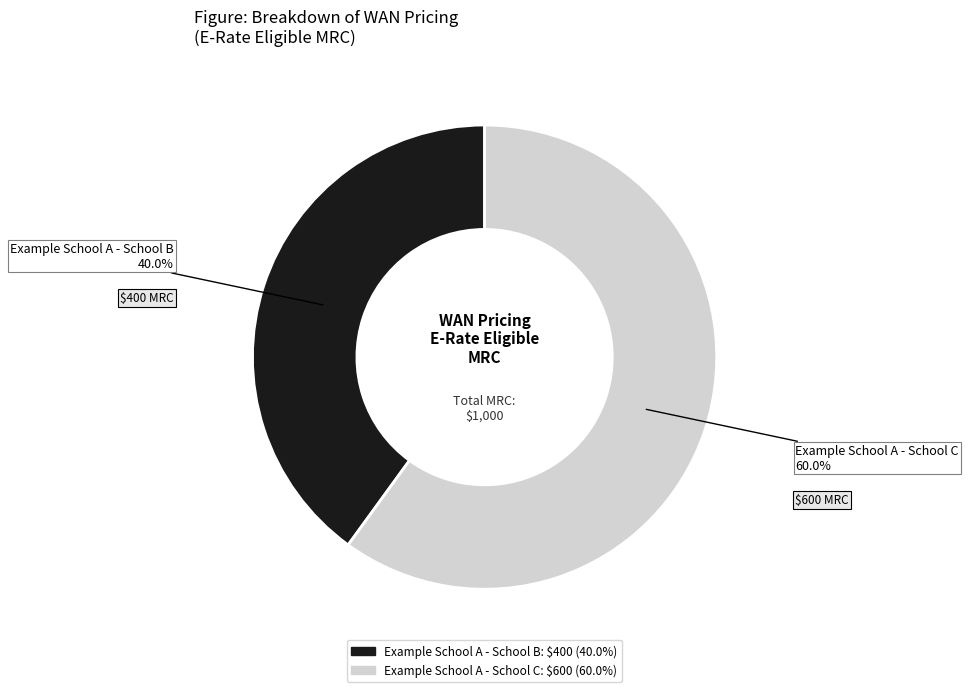

What percentage is the Example School A - School C slice, to the nearest percent?

60%